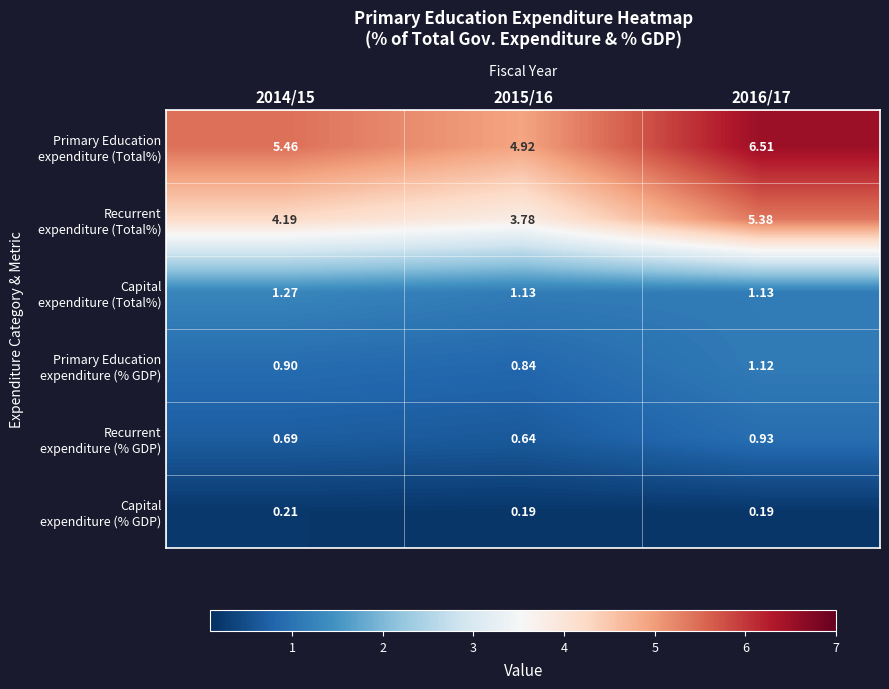

Which series has the largest total across all categories?

Primary Education expenditure (Total%)